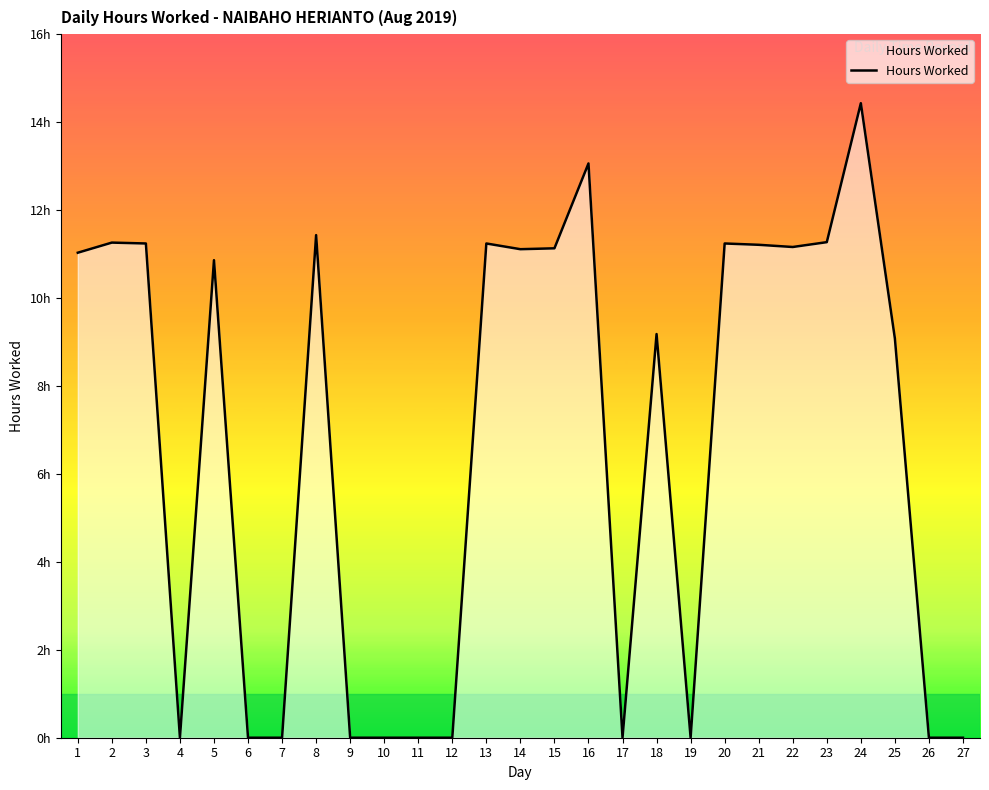

What is the value of the 23rd point from the left?

11.3